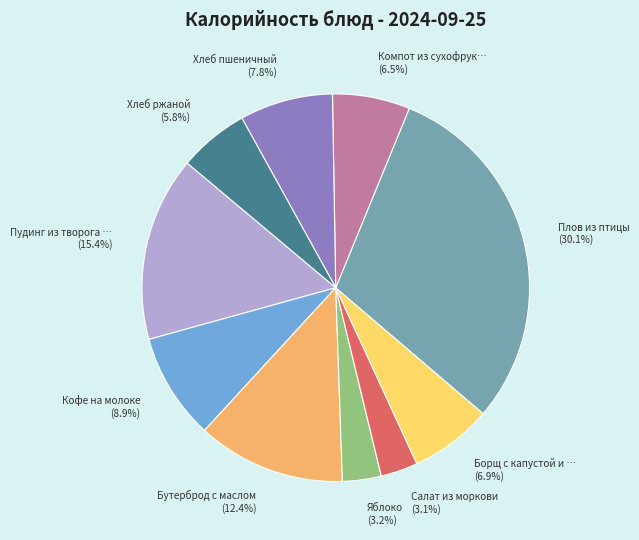

Is there a majority slice in this chart?

No